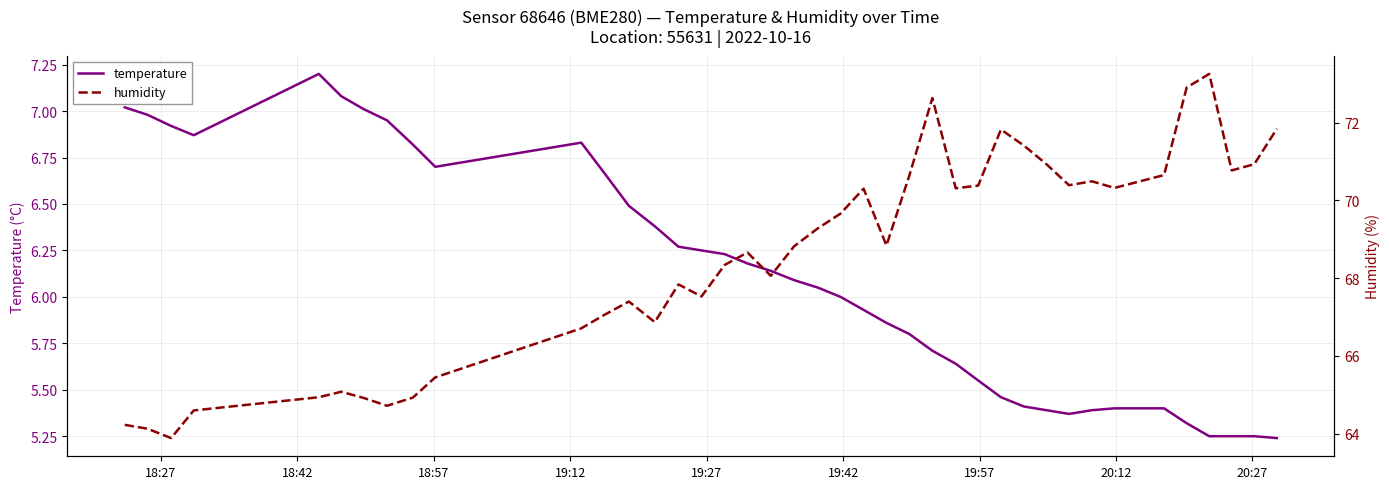

What is the maximum value for temperature?

7.2